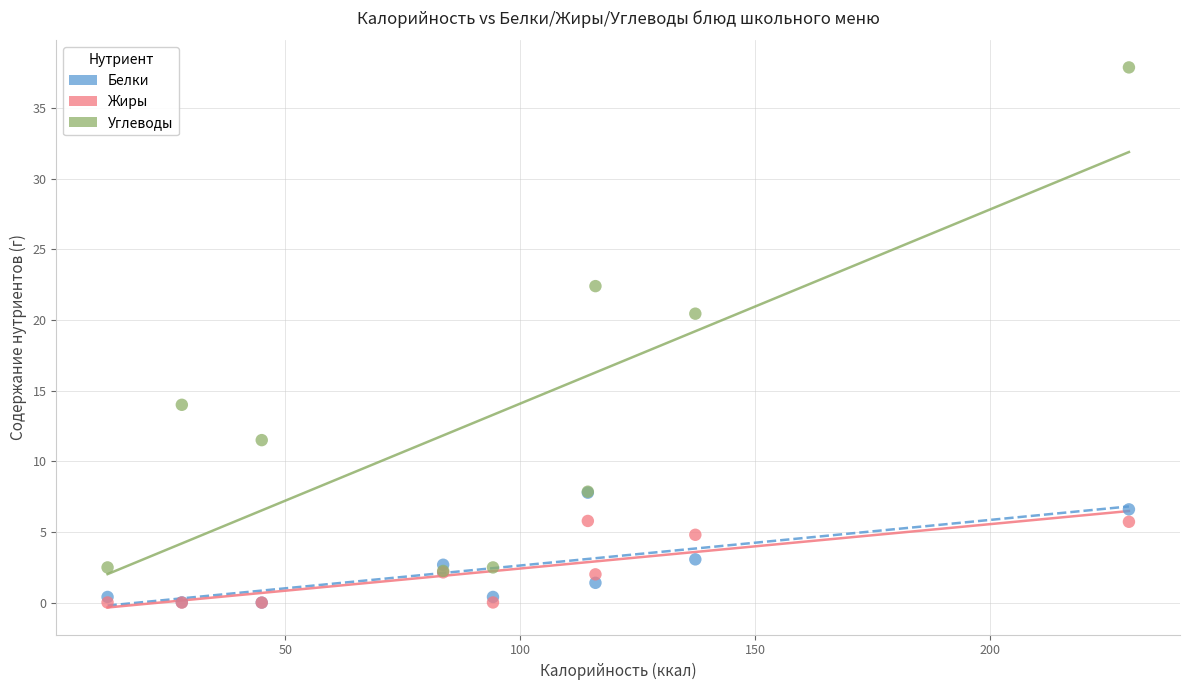

Which series reaches the maximum Y coordinate?

Углеводы